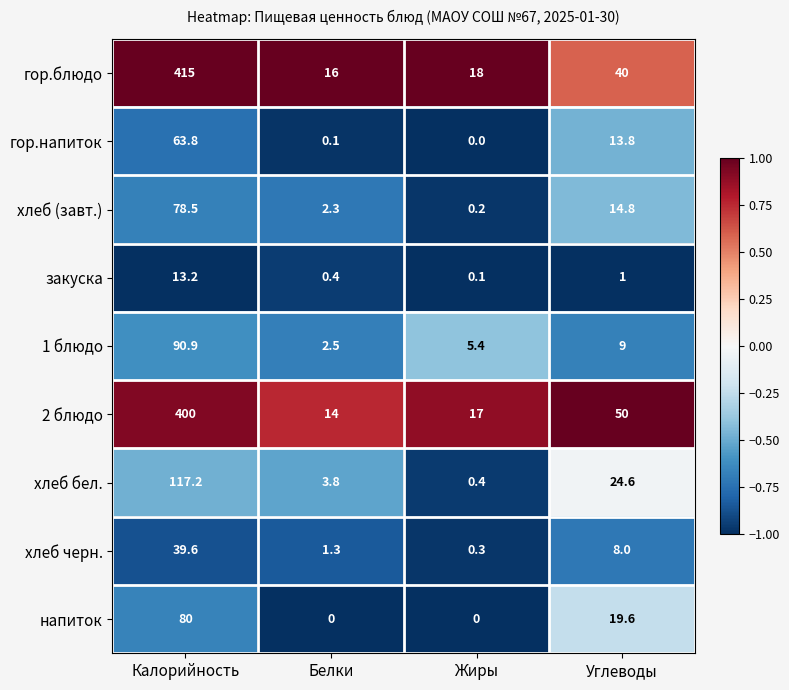

Which series has the widest spread of values?

гор.блюдо